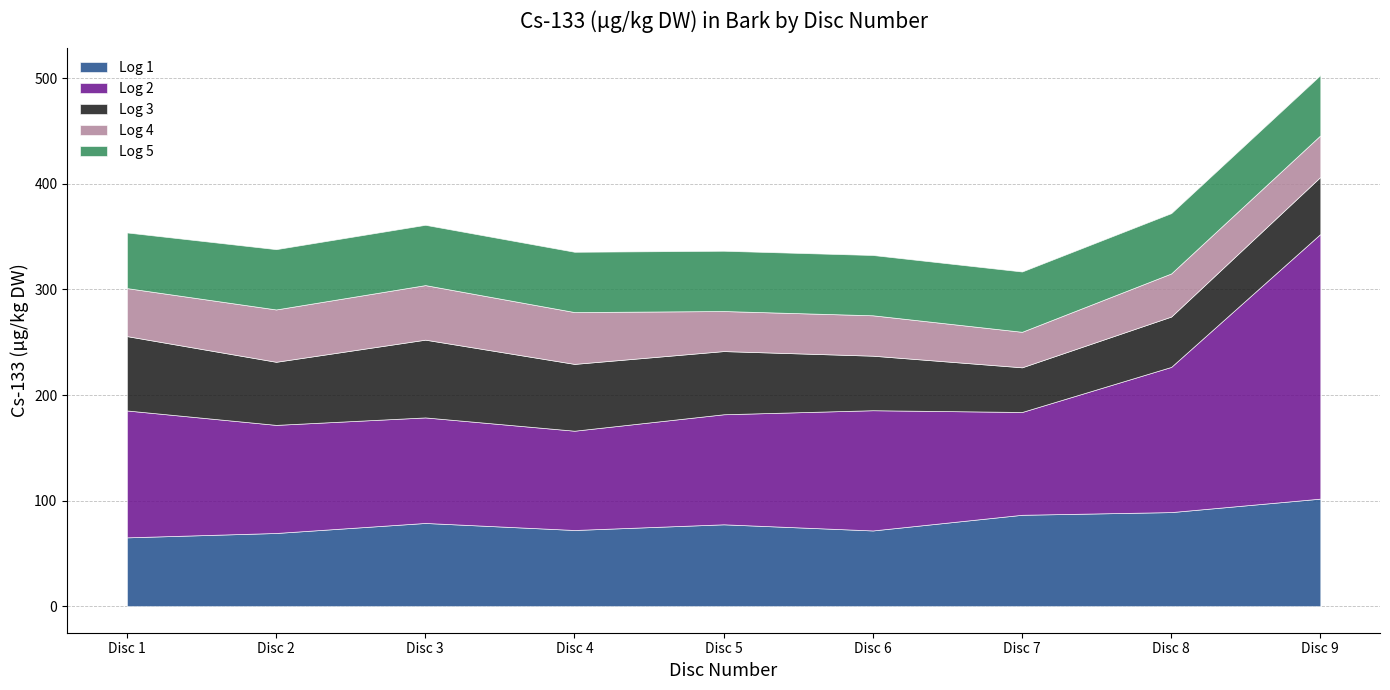

Is it true that Log 5 equals 80.0 at Disc 1?

False